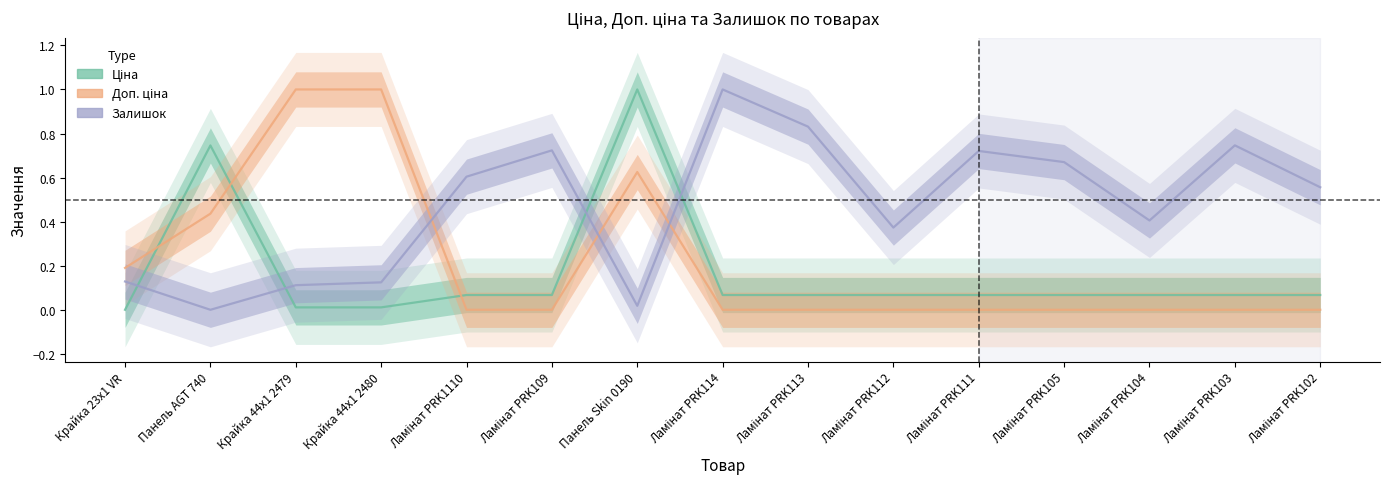

Where do Доп. ціна and Залишок first cross each other?

Крайка 44x1 2480 and Ламінат PRK1110